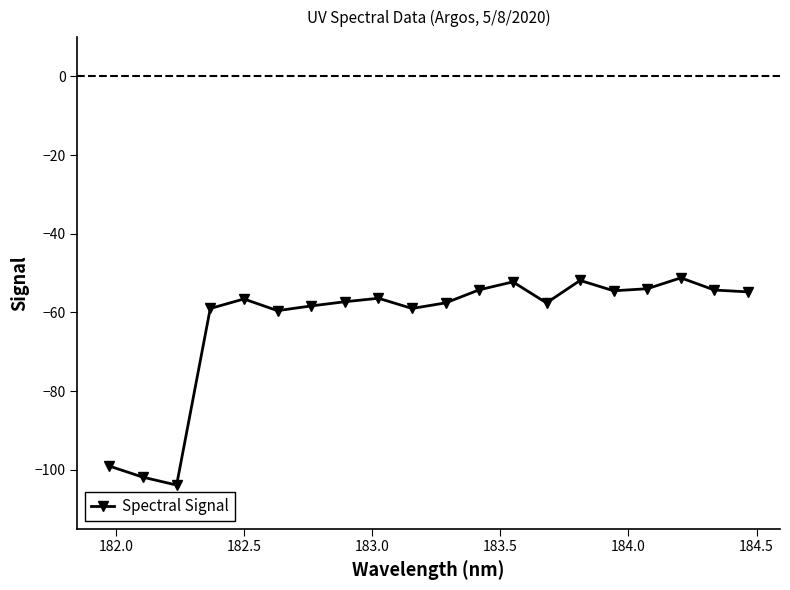

What is the value of the 1st point from the left?

-99.1